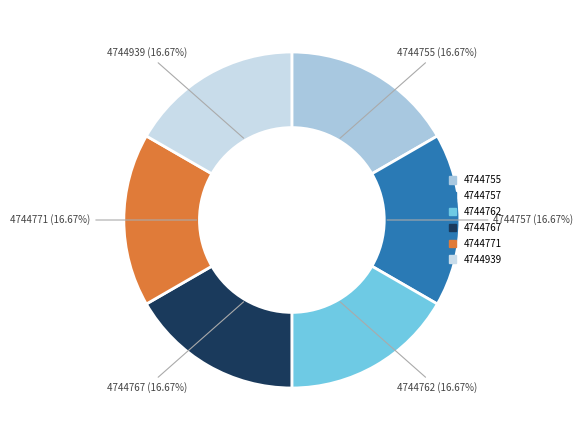

Does 4744767 account for over 50% of the chart?

No